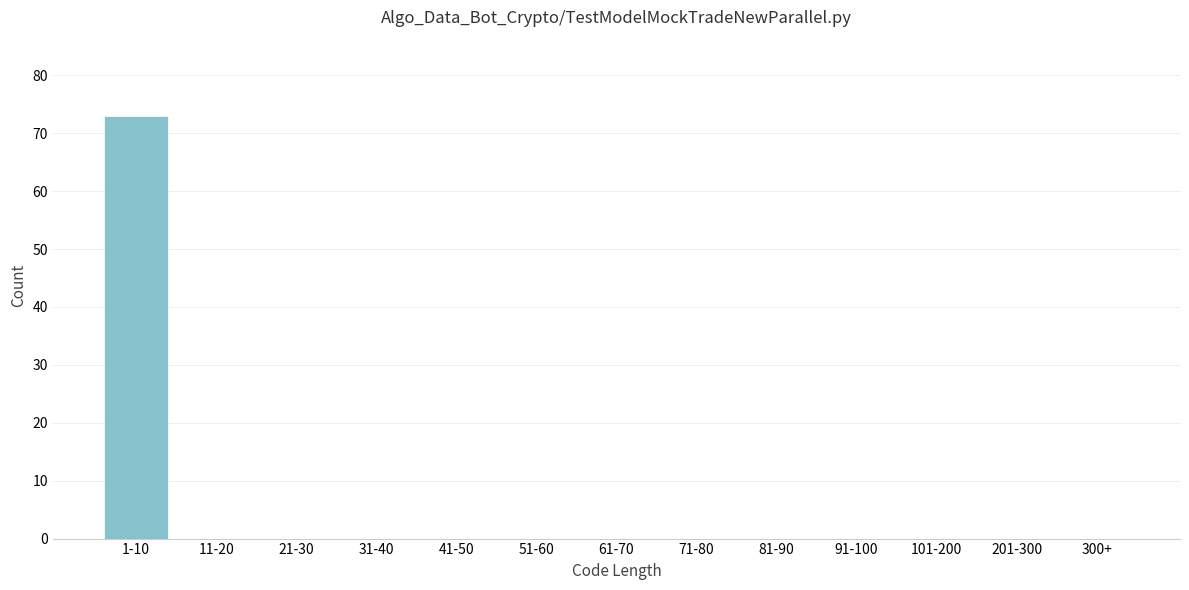

Reading left to right, list all the values displayed in this chart.

1-10=73	11-20=0	21-30=0	31-40=0	41-50=0	51-60=0	61-70=0	71-80=0	81-90=0	91-100=0	101-200=0	201-300=0	300+=0